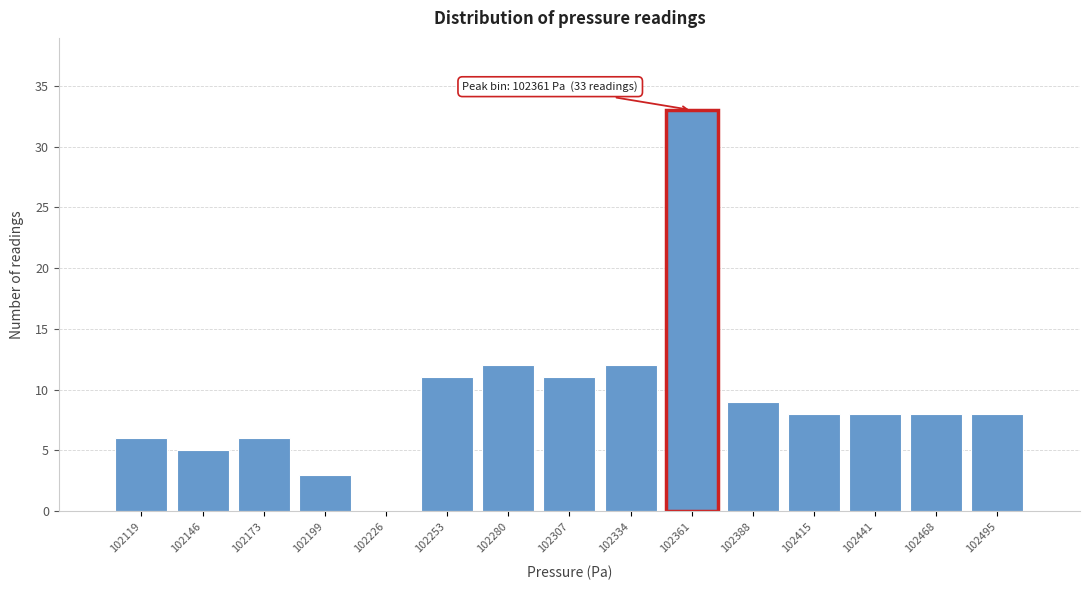

Which range on the x-axis has the tallest bar?

102345 to 102375